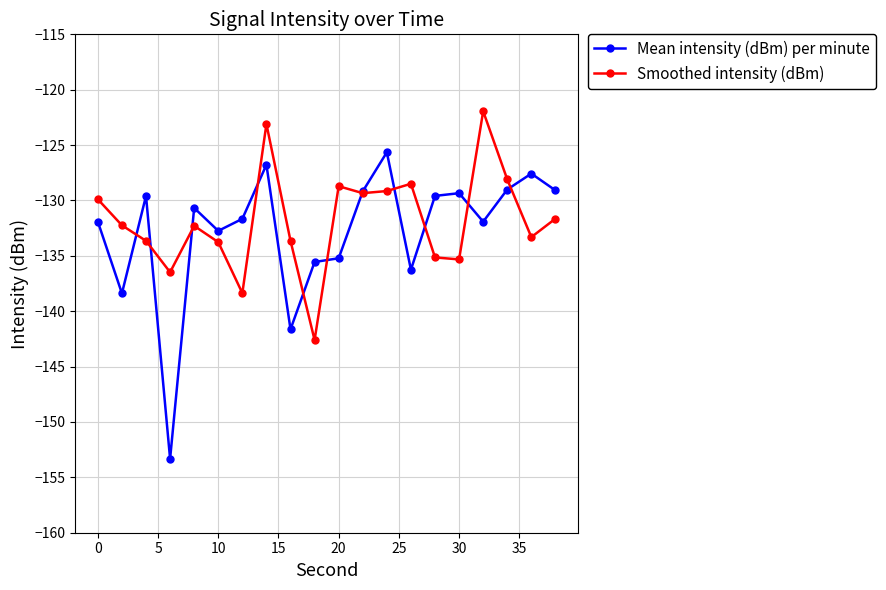

True or false: Smoothed intensity (dBm) has more than 0 interior local peaks.

True